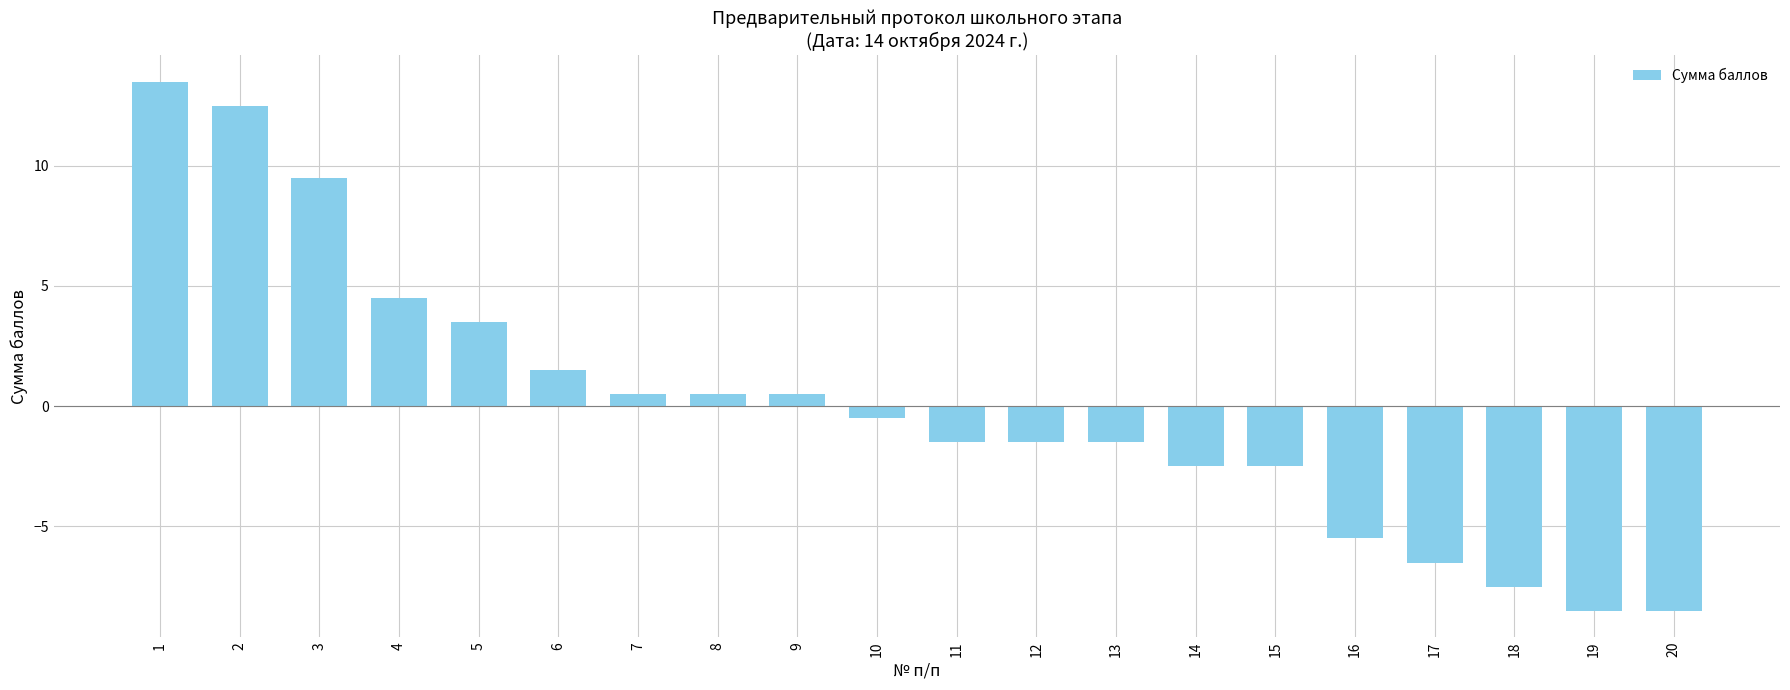

The value at 9 is 0.5. True or false?

True